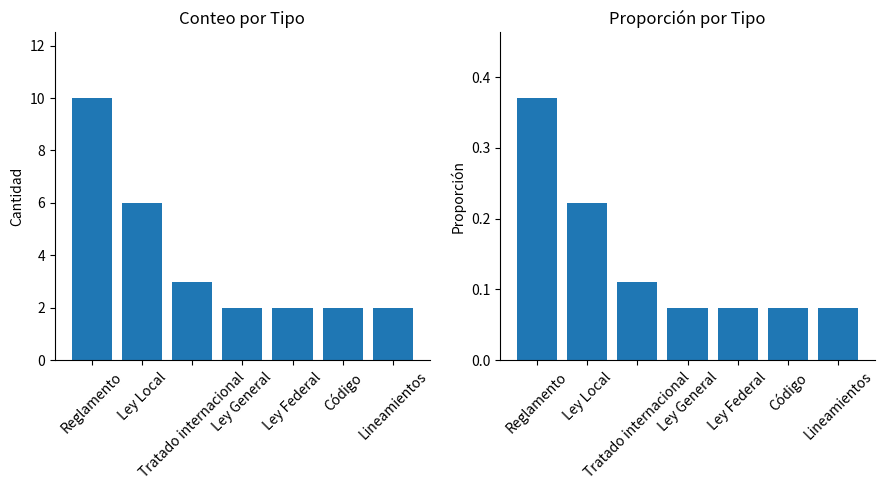

Which series has the widest spread of values?

Conteo